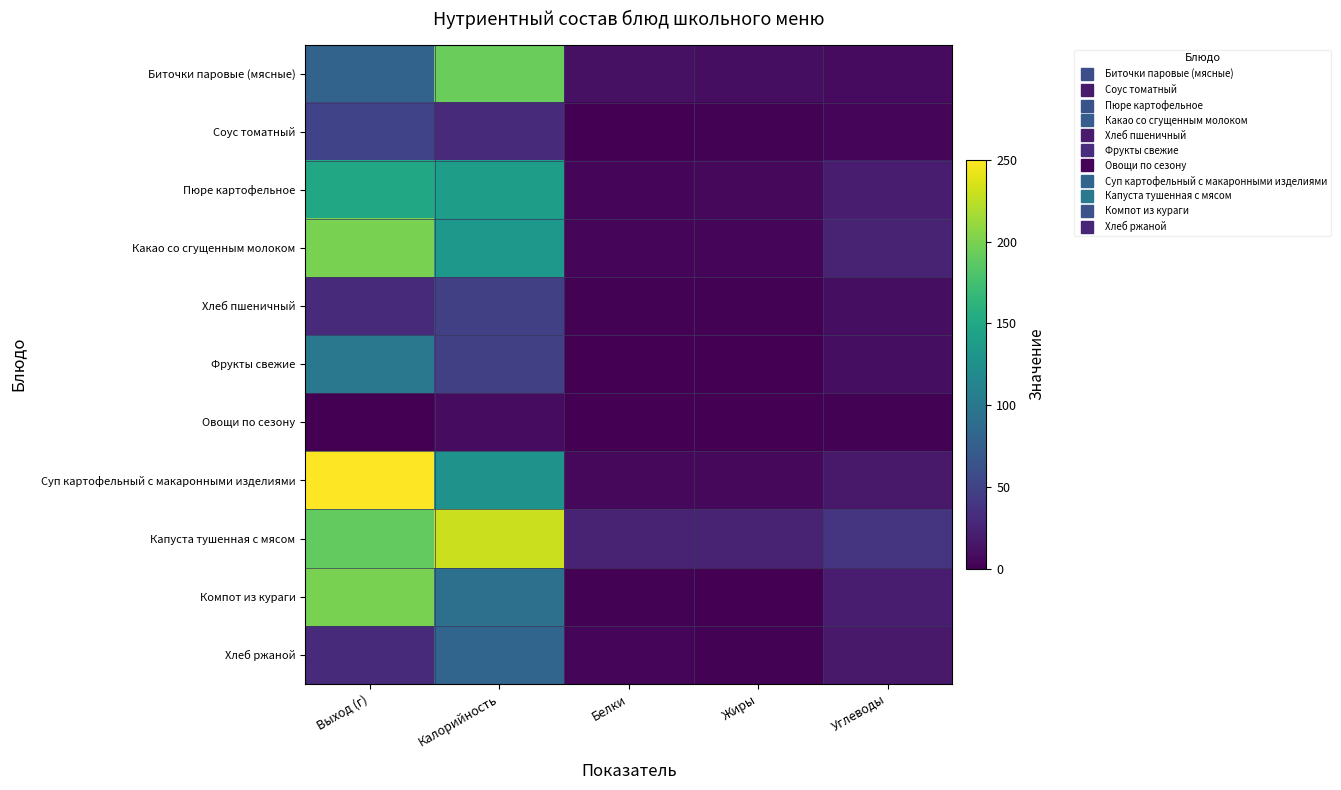

Reading left to right, what are all the values shown in this chart?

Биточки паровые (мясные): Выход (г)=80.0	Калорийность=193.0	Белки=11.6	Жиры=9.6	Углеводы=7.3
Соус томатный: Выход (г)=50.0	Калорийность=30.3	Белки=0.4	Жиры=1.9	Углеводы=3.1
Пюре картофельное: Выход (г)=150.0	Калорийность=140.2	Белки=3.5	Жиры=5.5	Углеводы=19.9
Какао со сгущенным молоком: Выход (г)=200.0	Калорийность=133.0	Белки=4.0	Жиры=3.0	Углеводы=25.0
Хлеб пшеничный: Выход (г)=30.0	Калорийность=47.0	Белки=1.4	Жиры=1.0	Углеводы=9.0
Фрукты свежие: Выход (г)=100.0	Калорийность=47.0	Белки=0.4	Жиры=0.4	Углеводы=9.4
Овощи по сезону: Выход (г)=0.0	Калорийность=8.6	Белки=0.5	Жиры=0.1	Углеводы=1.4
Суп картофельный с макаронными изделиями: Выход (г)=250.0	Калорийность=127.0	Белки=4.9	Жиры=4.9	Углеводы=17.0
Капуста тушенная с мясом: Выход (г)=190.0	Калорийность=230.0	Белки=25.0	Жиры=24.0	Углеводы=39.0
Компот из кураги: Выход (г)=200.0	Калорийность=92.0	Белки=1.0	Жиры=0.0	Углеводы=20.0
Хлеб ржаной: Выход (г)=30.0	Калорийность=82.0	Белки=3.0	Жиры=1.0	Углеводы=17.0